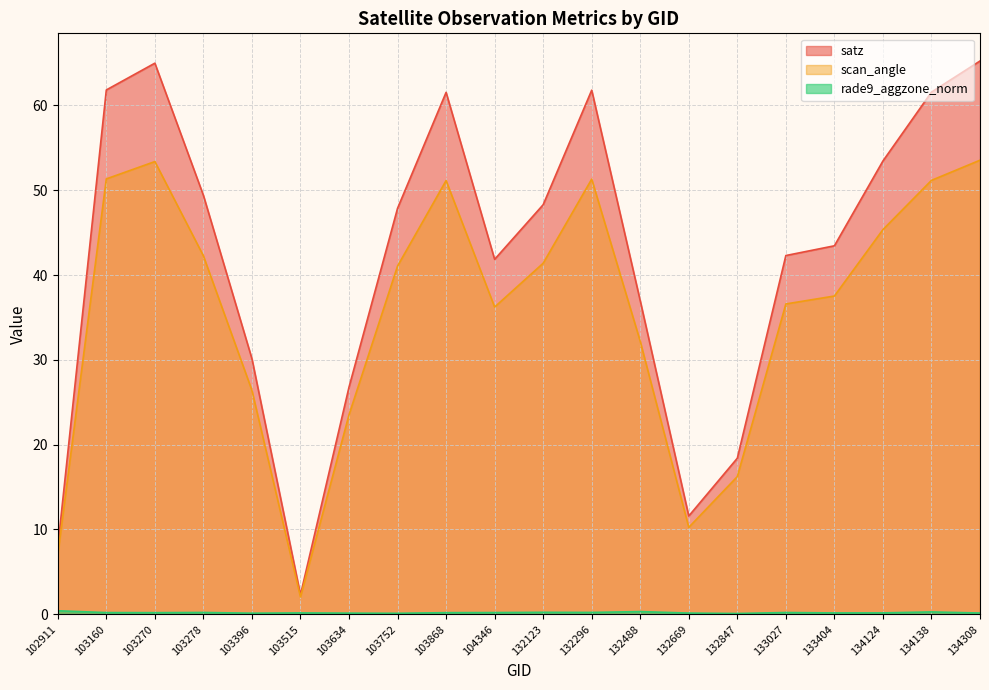

How many lines are shown in the chart?

3